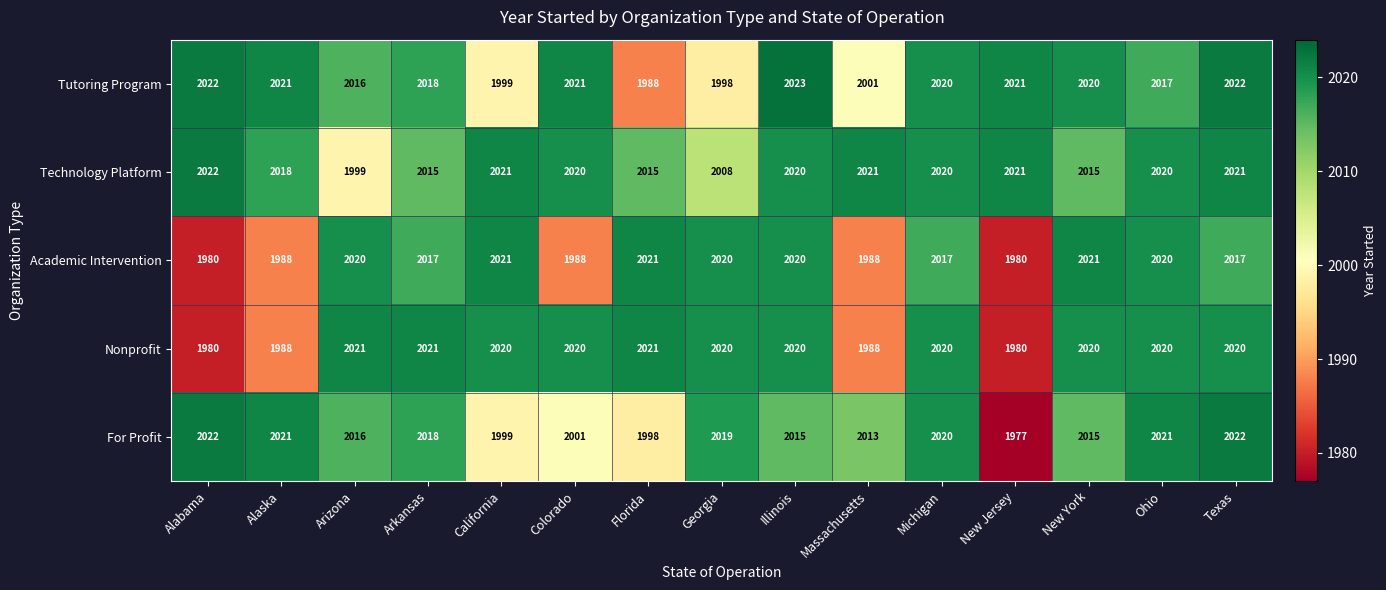

What is the sum of the Technology Platform values at Illinois and Massachusetts?

4041